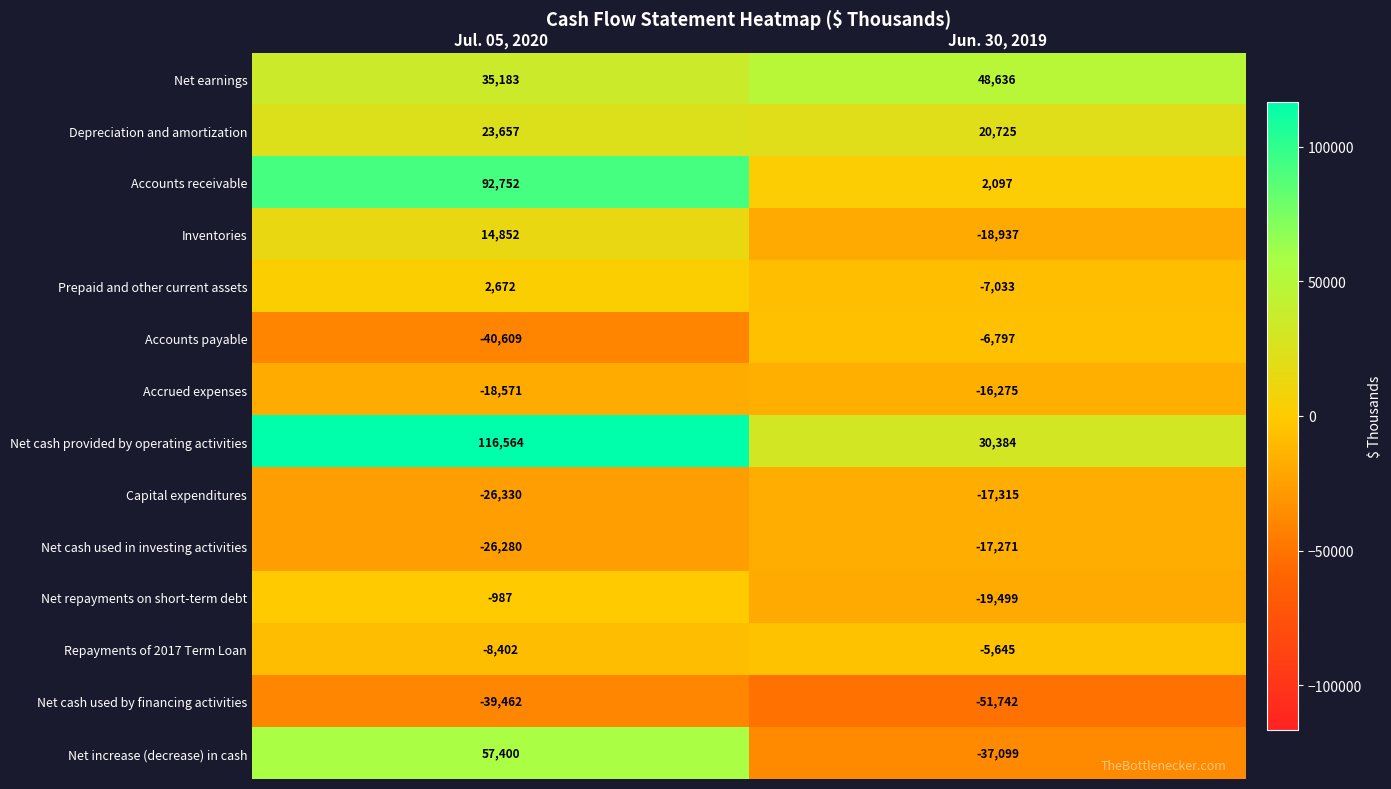

At which label is Net earnings closest to 41909?

Jul. 05, 2020